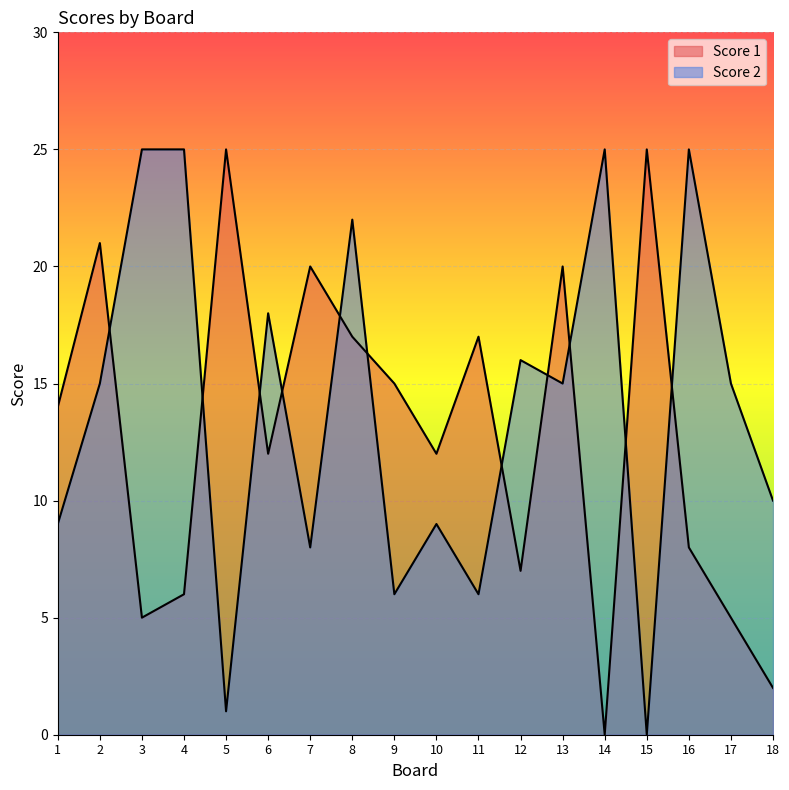

Which category has the highest value in the Score 2 series?

3